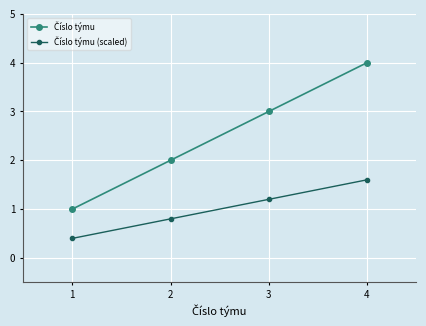

What is the total value across all series at 3?

4.2